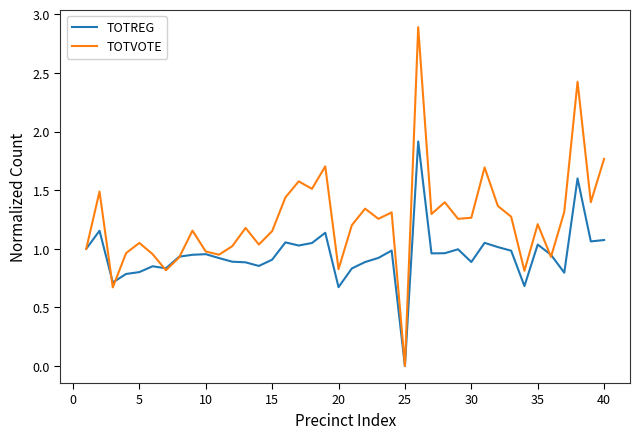

How many lines are shown in the chart?

2